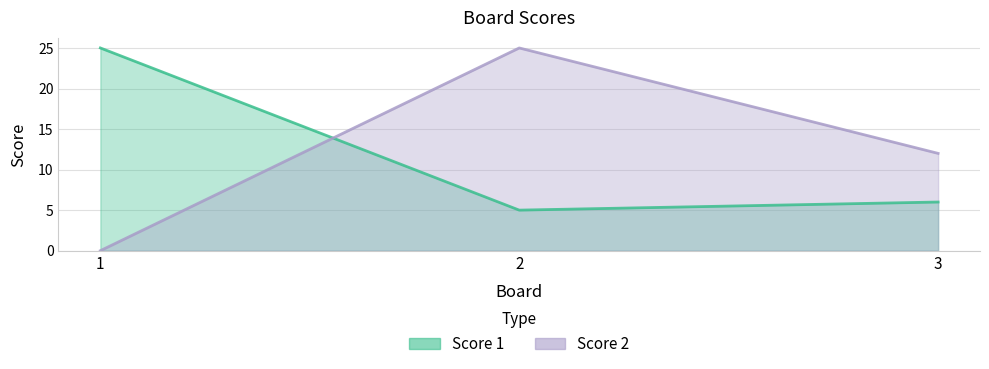

What is the maximum value shown in the chart?

25